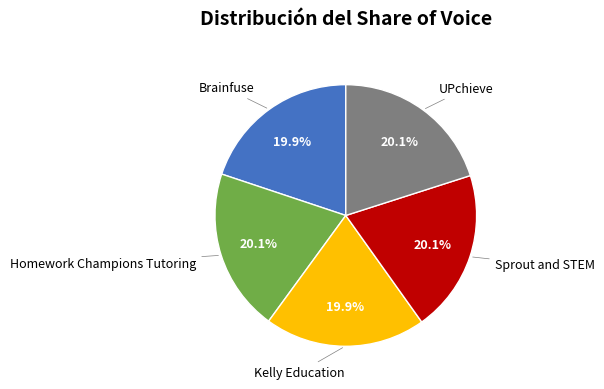

Does any single category account for the majority?

No